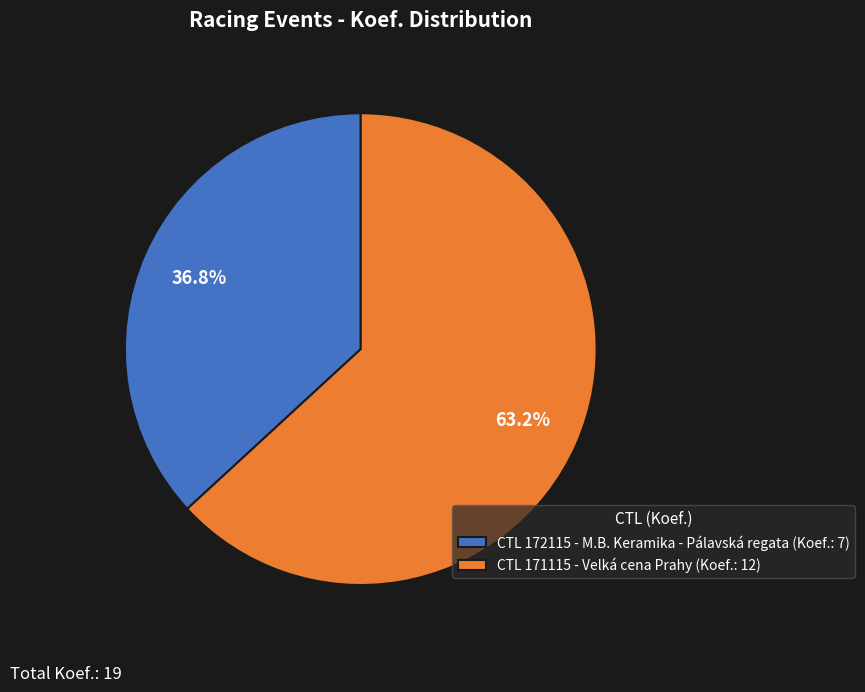

What is the ratio of the value at CTL 171115 - Velká cena Prahy (Koef.: 12) to the value at CTL 172115 - M.B. Keramika - Pálavská regata (Koef.: 7)?

1.7